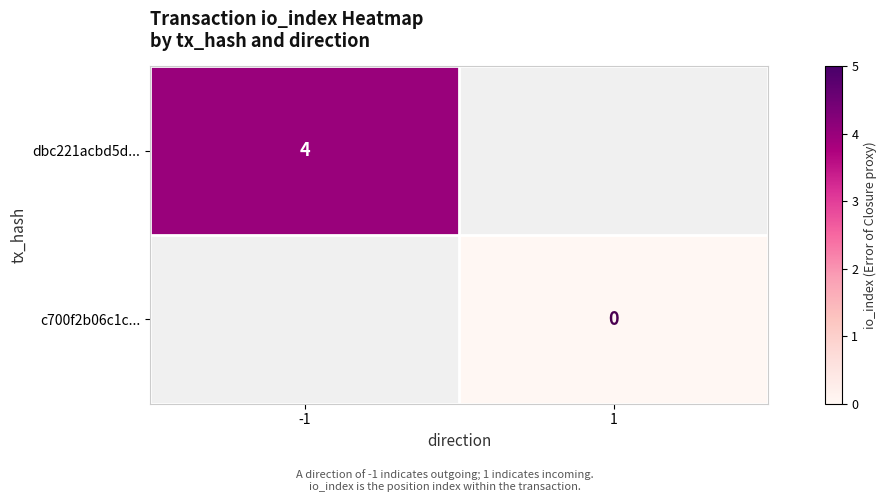

At how many categories does at least one series exceed 1?

1